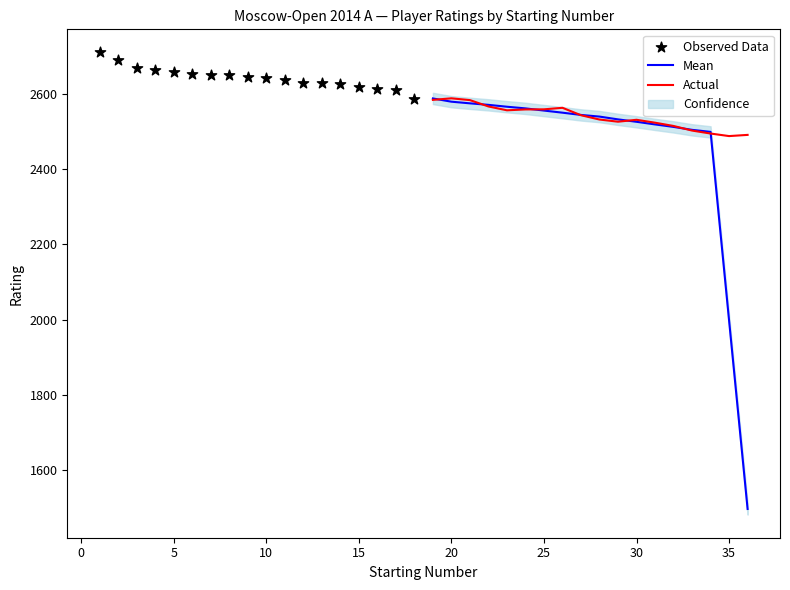

Where is Mean nearest to the value 2042?

35